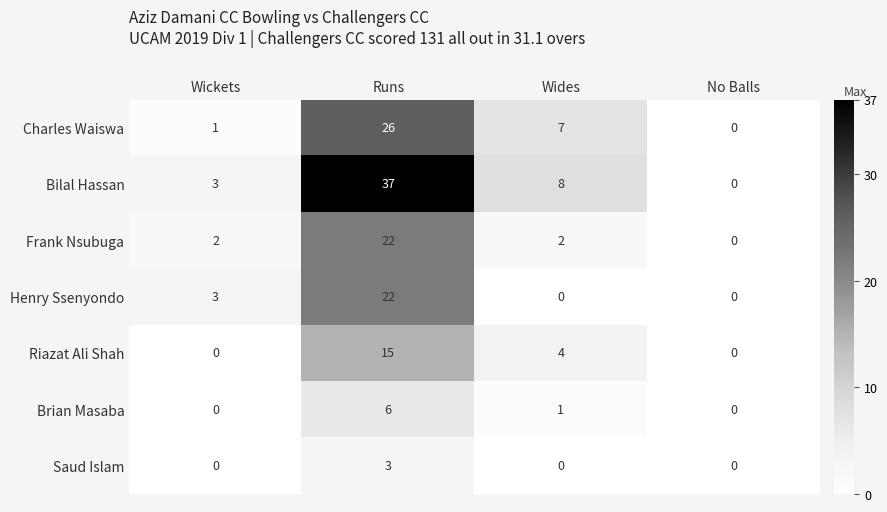

The value of Brian Masaba at Wides is 2. True or false?

False